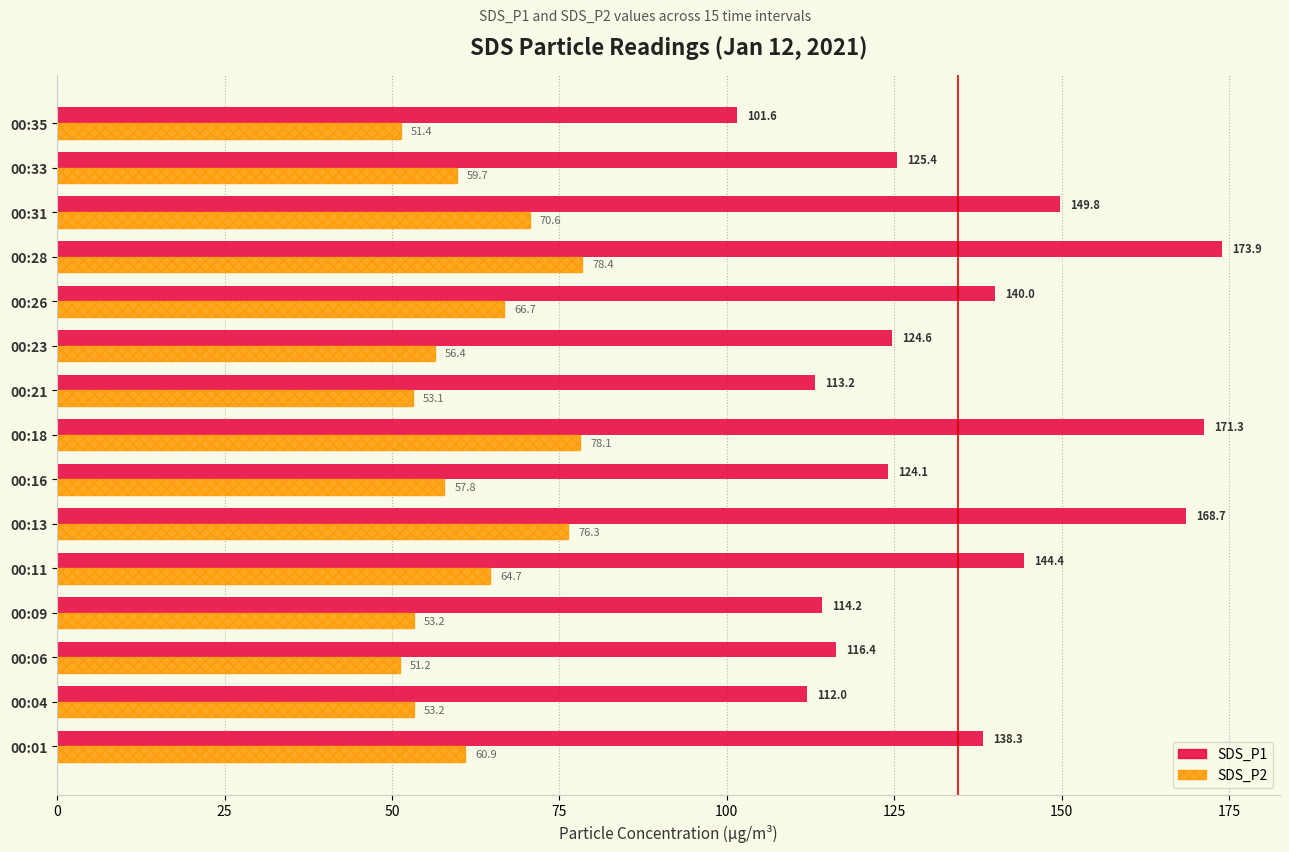

Which series has the largest total across all categories?

SDS_P1